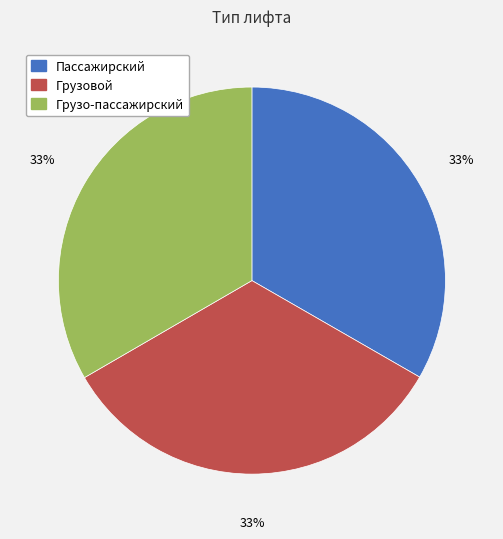

Is there any slice that represents more than half of the pie?

No